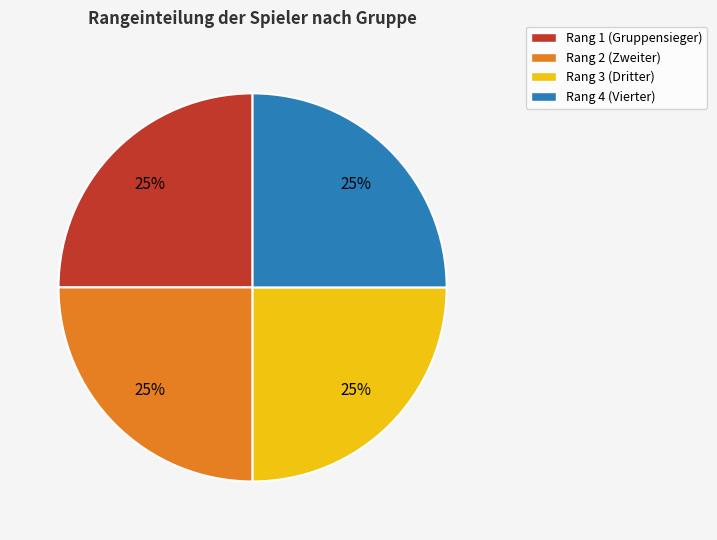

Approximately how many times larger is the value at Rang 2 (Zweiter) compared to Rang 1 (Gruppensieger)?

1.0